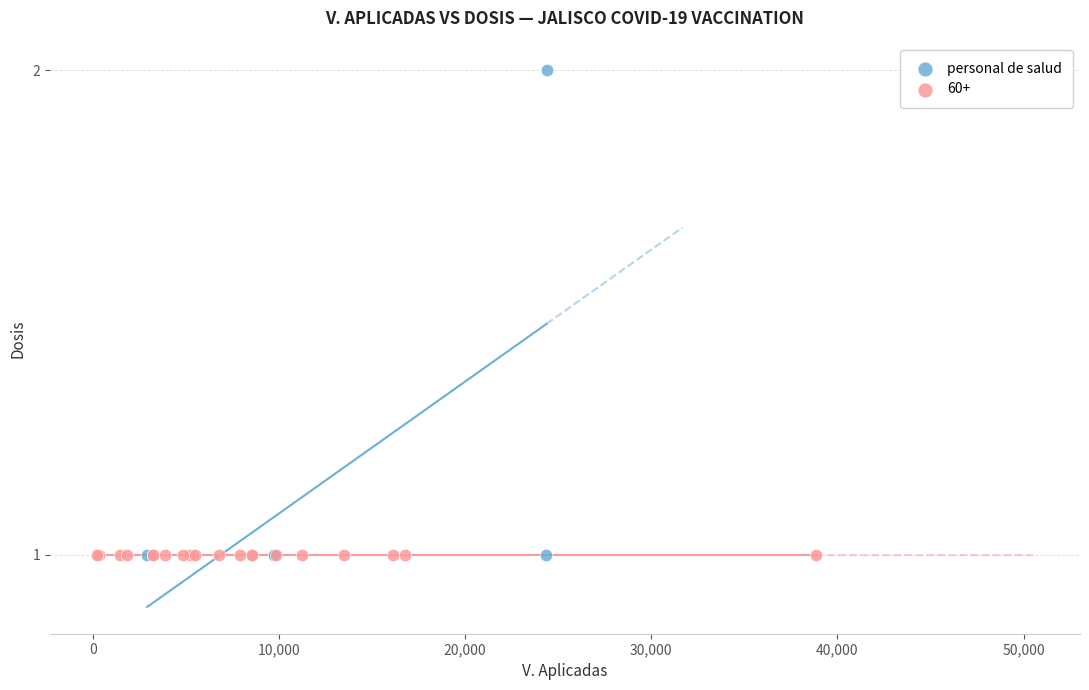

Which series reaches the maximum Y coordinate?

personal de salud